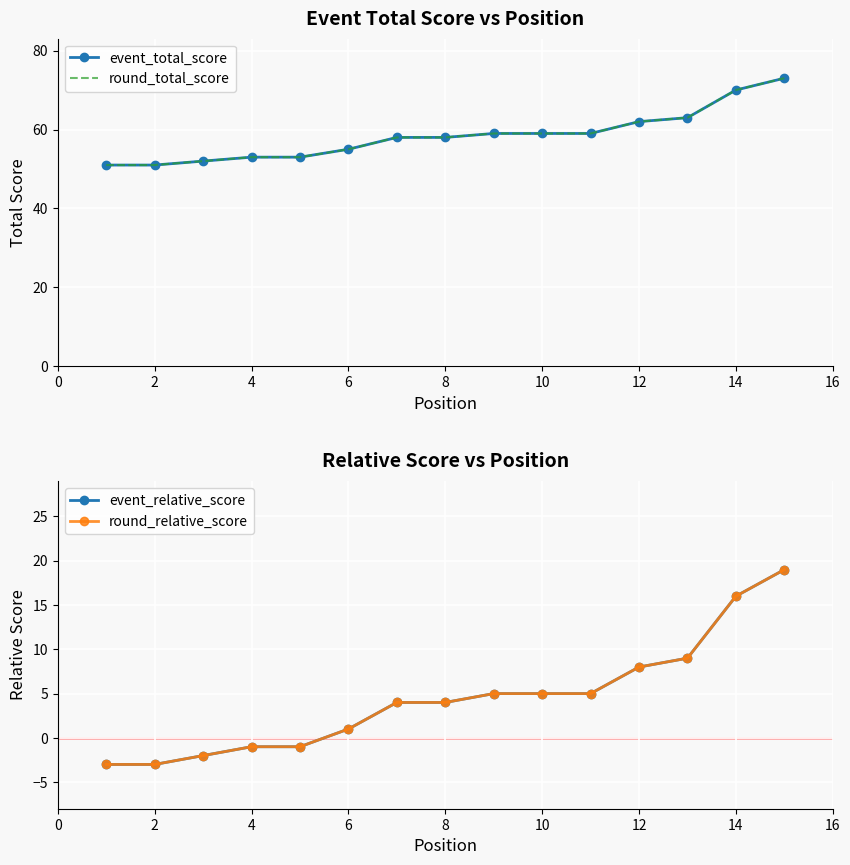

Between 0 and 14, which is larger?

14